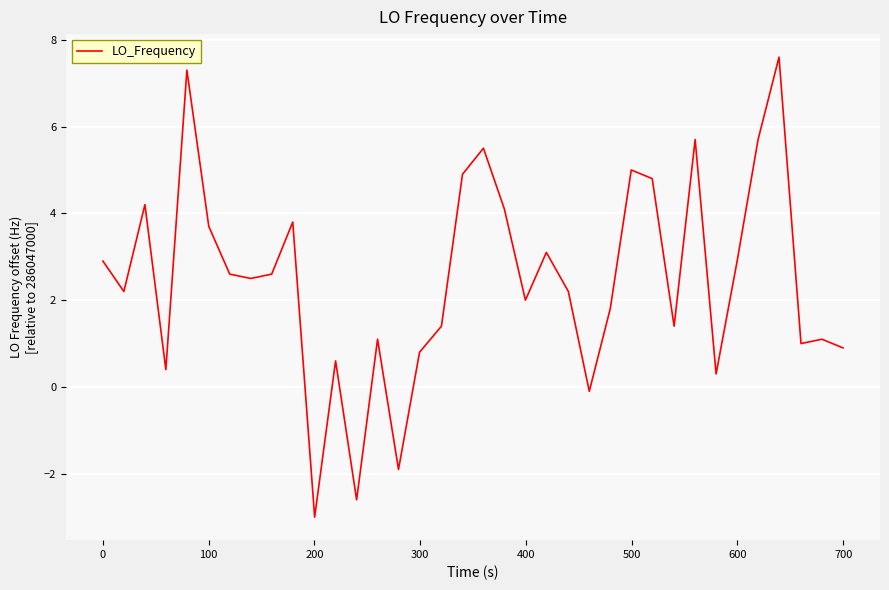

How many lines are shown in the chart?

1